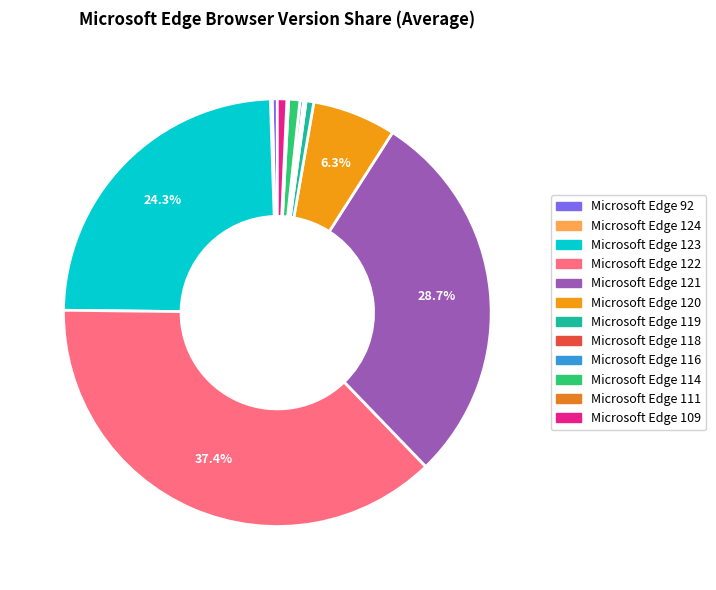

Which slice is the largest?

Microsoft Edge 122